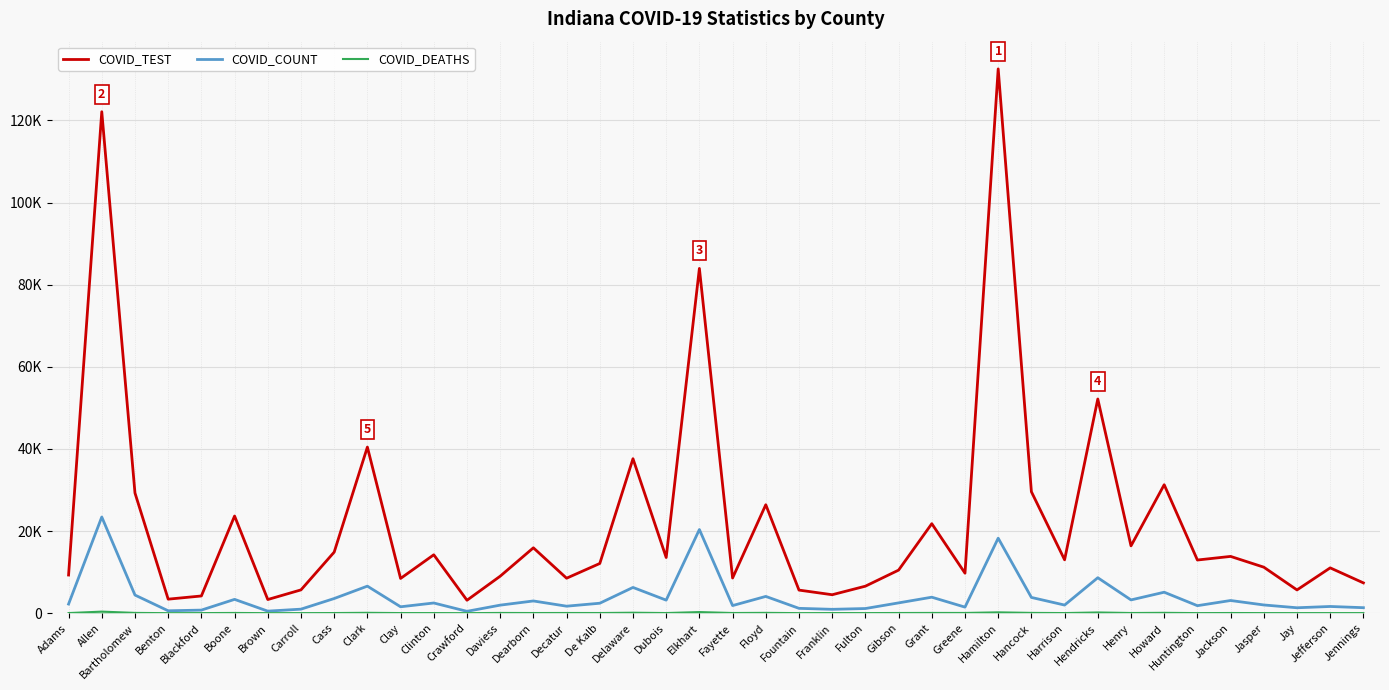

What is the maximum value for COVID_COUNT?

23418